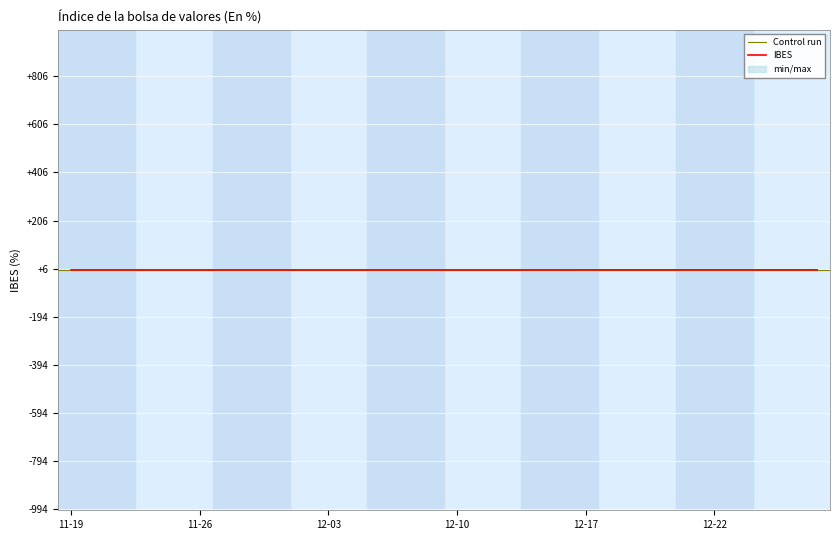

What is the sum of all values?

5835.5